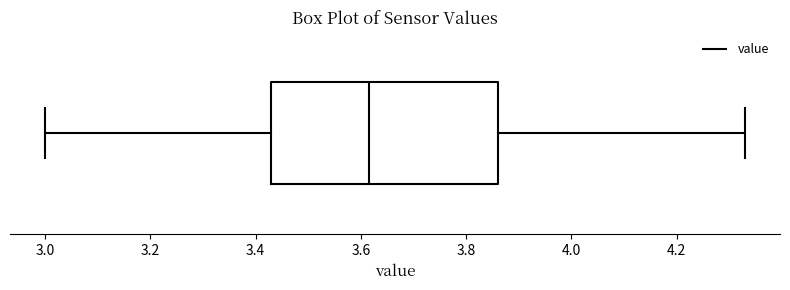

Transcribe this box plot: give where the median line is, the range the box spans, and where the two whiskers end, as read against the x-axis. The values are not printed on the chart, so give them approximately, as read against the axis.

median 3.62, box 3.44 to 3.86, whiskers 3.00 to 4.34